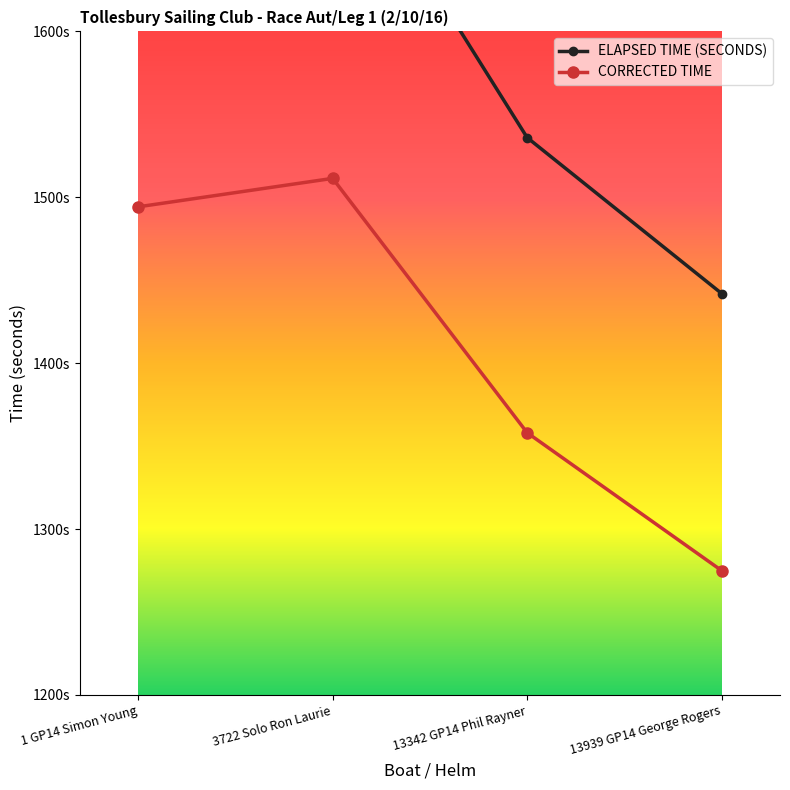

At 13342 GP14 Phil Rayner, list the series in order from largest to smallest.

ELAPSED TIME (SECONDS), CORRECTED TIME